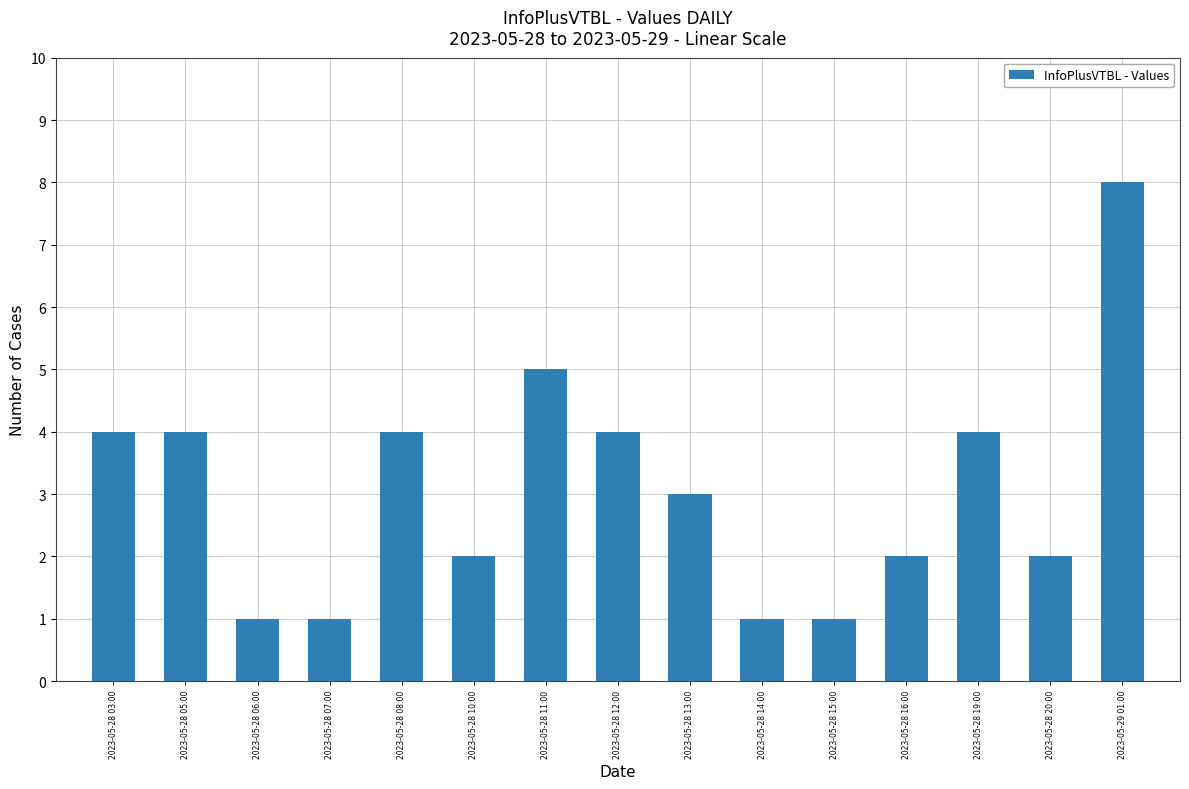

True or false: the data shows 0 at 2023-05-28 07:00.

False